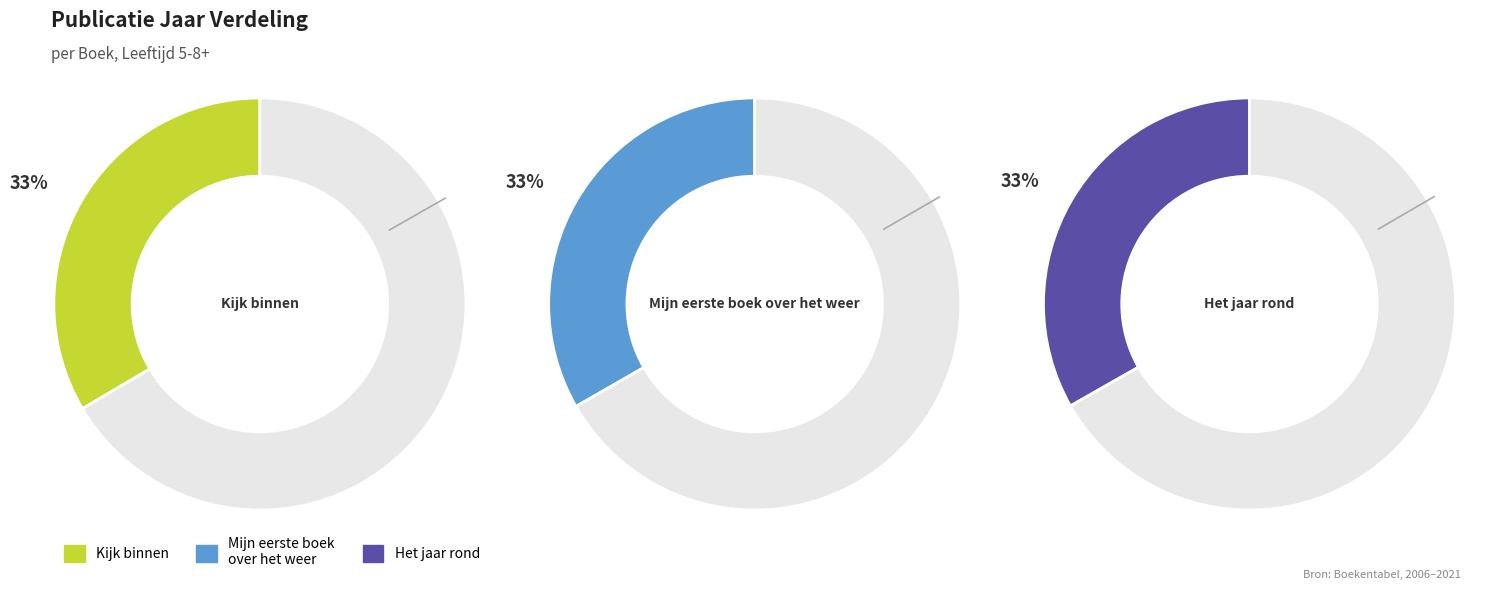

What percentage do Mijn eerste boek over het weer and Het jaar rond together represent?

66.5%